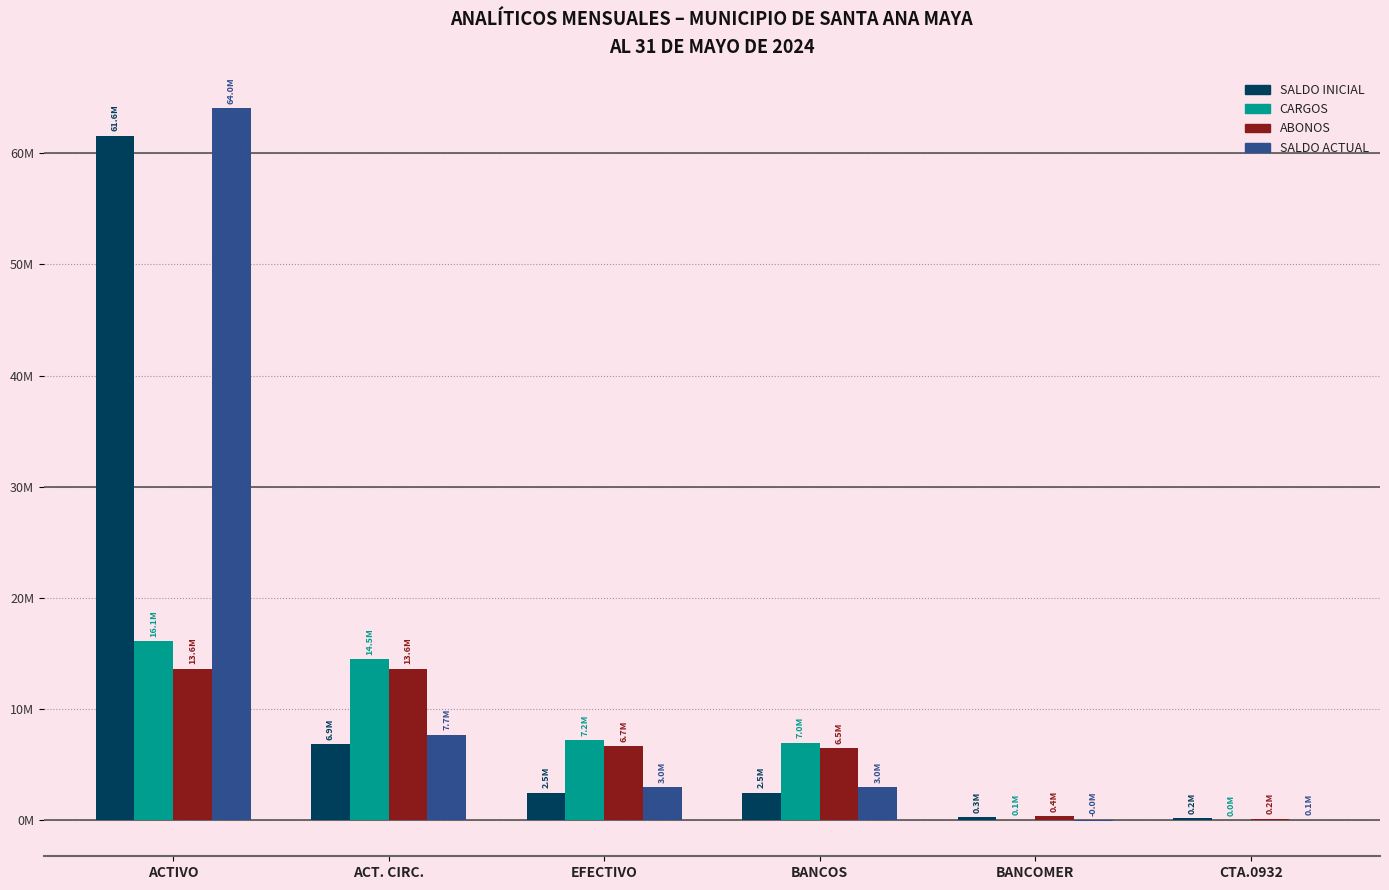

What is the difference between the highest and lowest values at EFECTIVO?

4733010.6